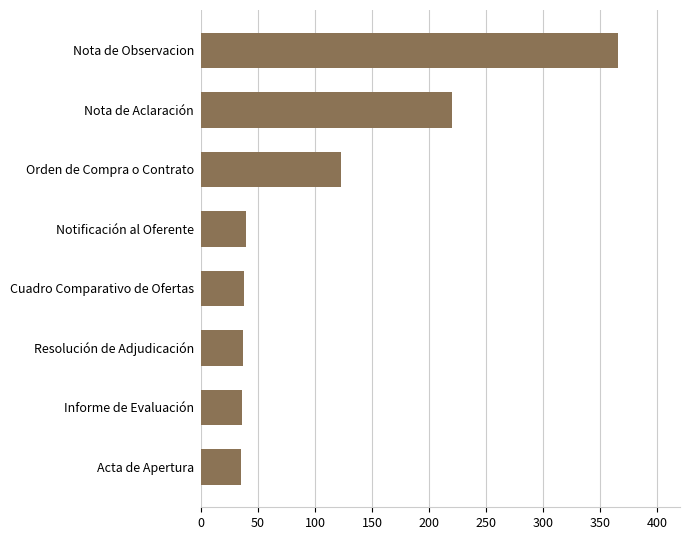

Where is the data nearest to the value 200?

Nota de Aclaración